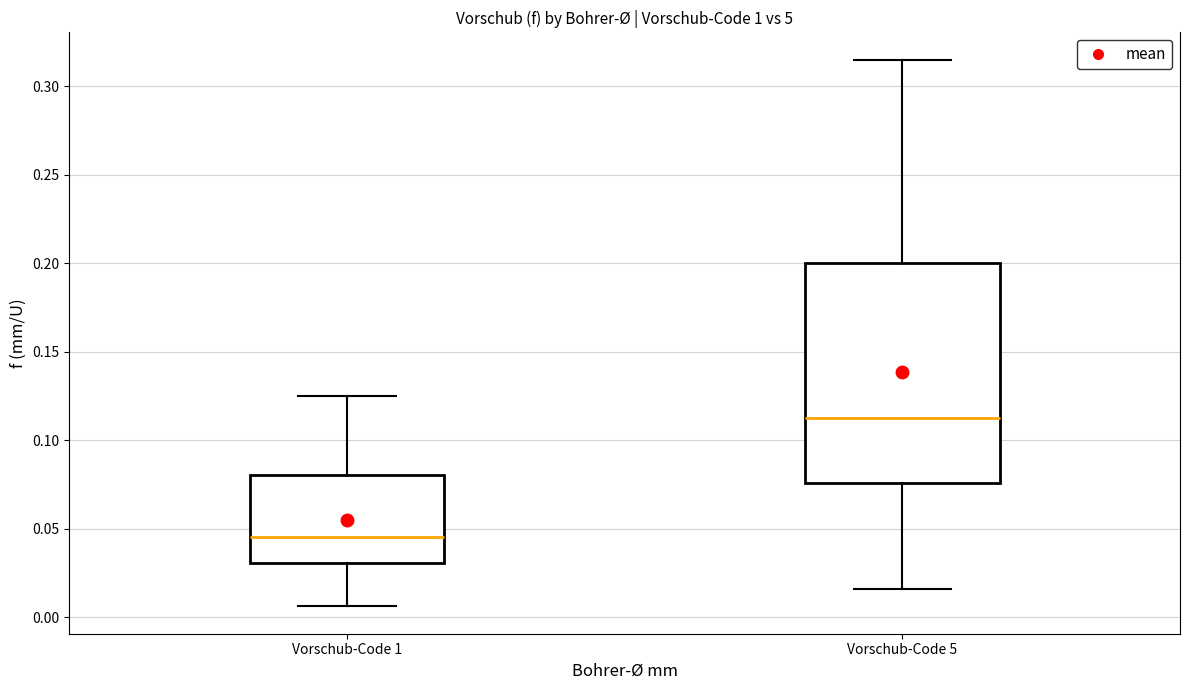

Which box is the tallest, from its lower edge to its upper edge?

Vorschub-Code 5